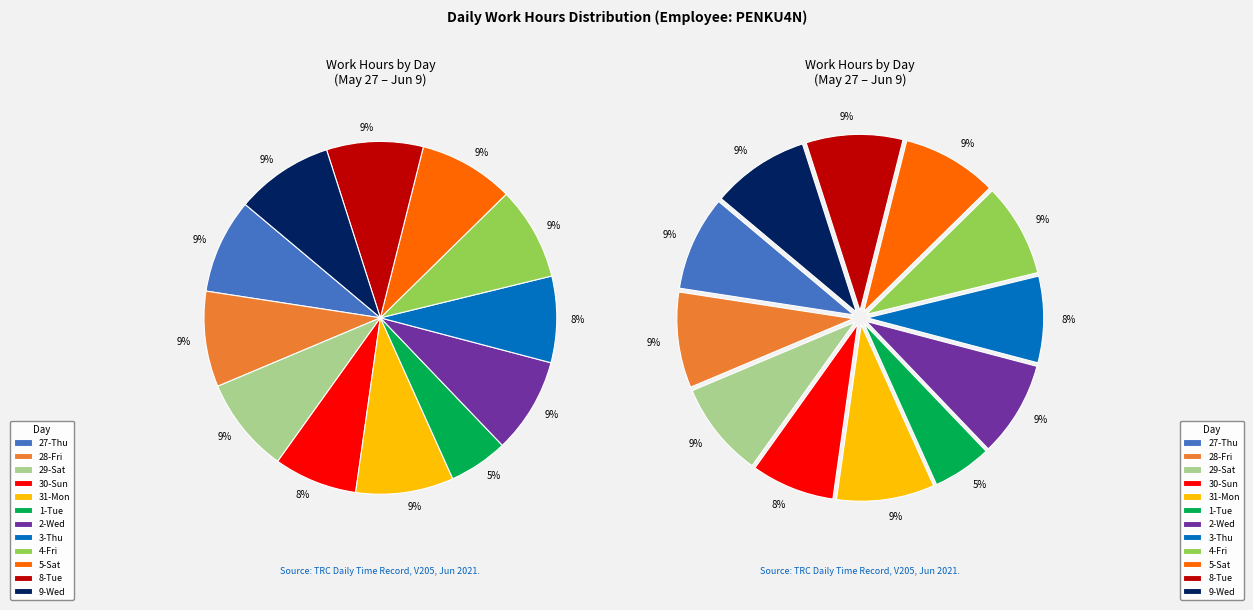

To the nearest percent, what percentage of the pie is 31-Mon?

9%